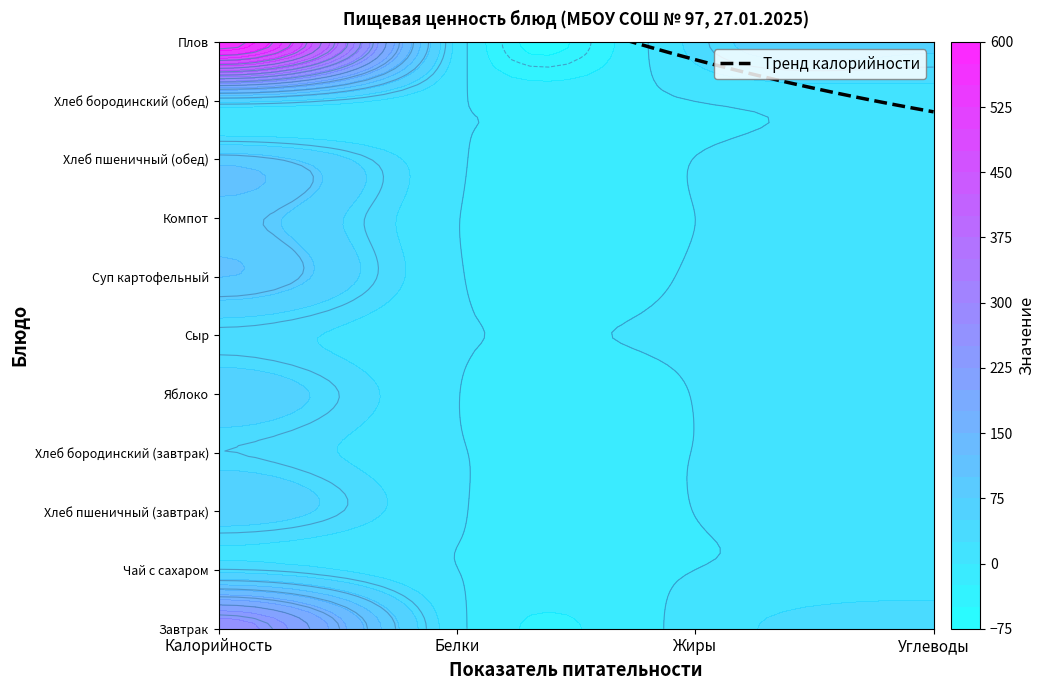

How many data points in Яблоко are above 14?

2